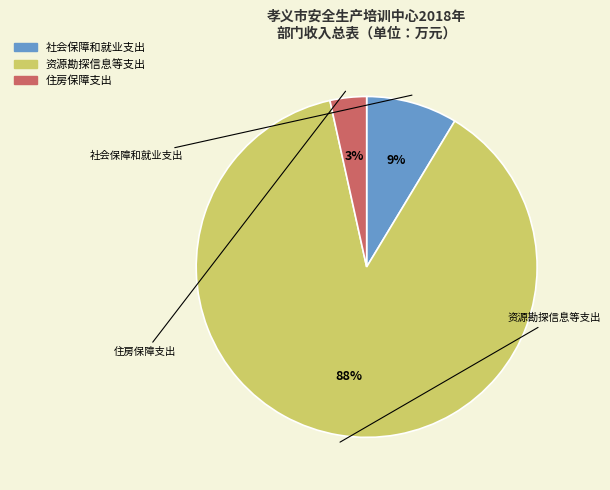

Does 社会保障和就业支出 account for over 50% of the chart?

No